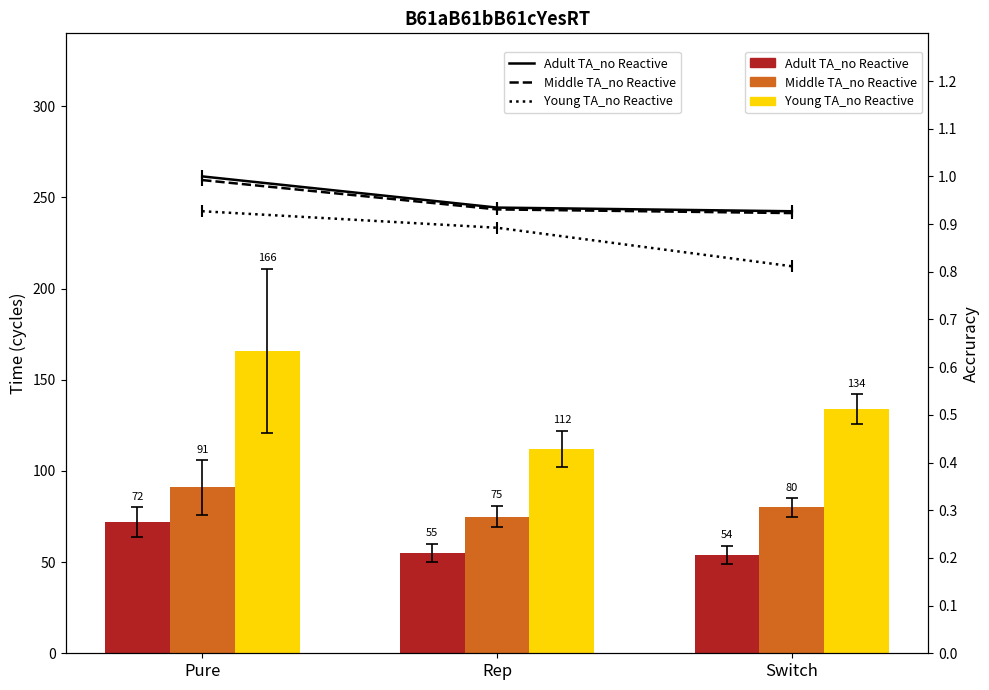

Read the Young TA_no Reactive value at Switch.

0.8